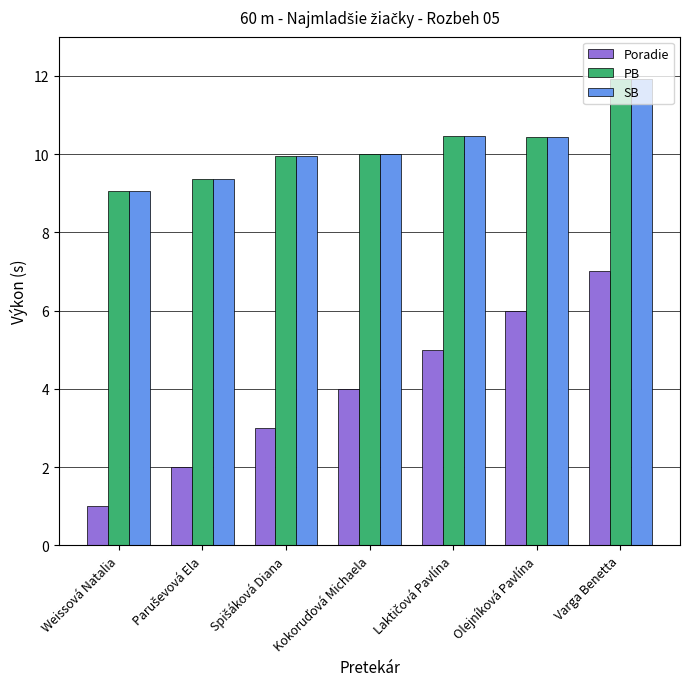

Is it true that PB equals 11.9 at Varga Benetta?

True